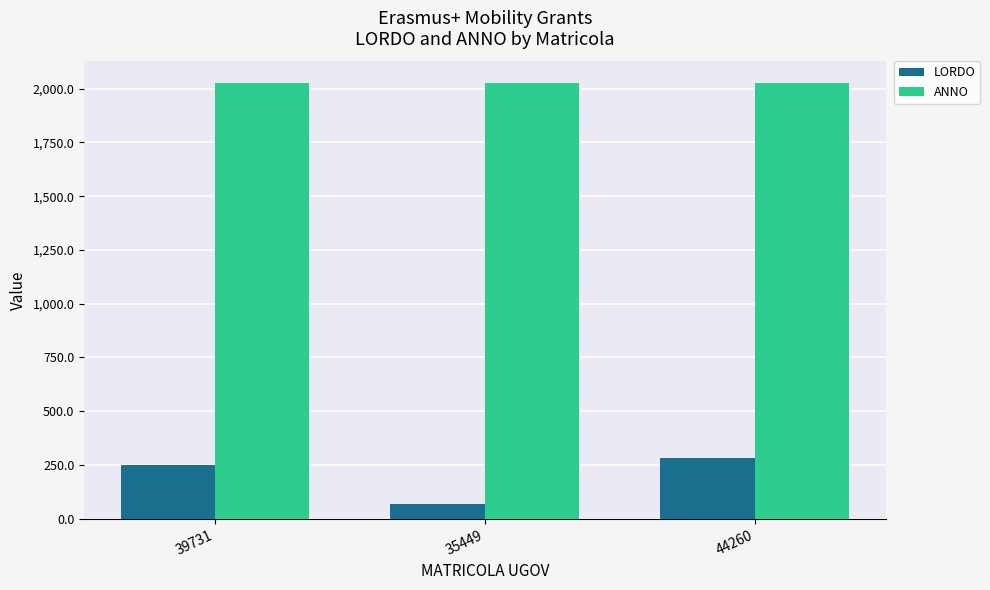

At which label is LORDO closest to 176?

39731